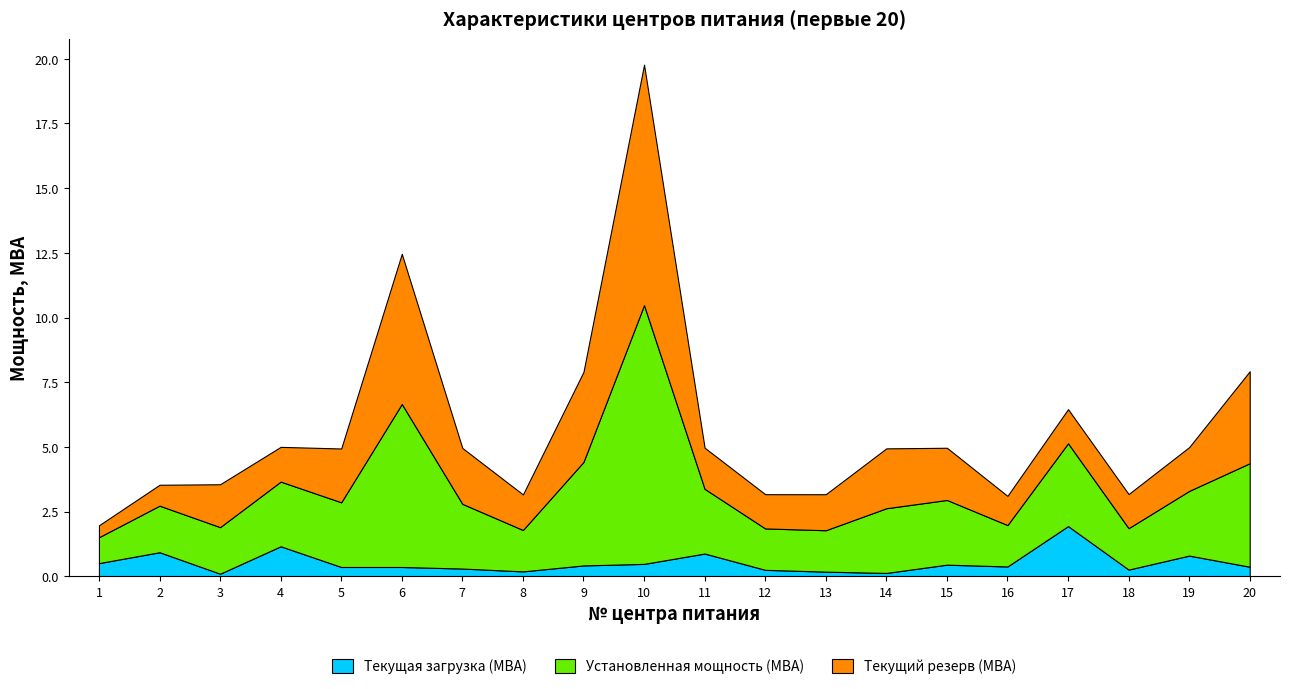

Which series ends up on top after the final intersection of Текущий резерв (МВА) and Текущая загрузка (МВА)?

Текущий резерв (МВА)